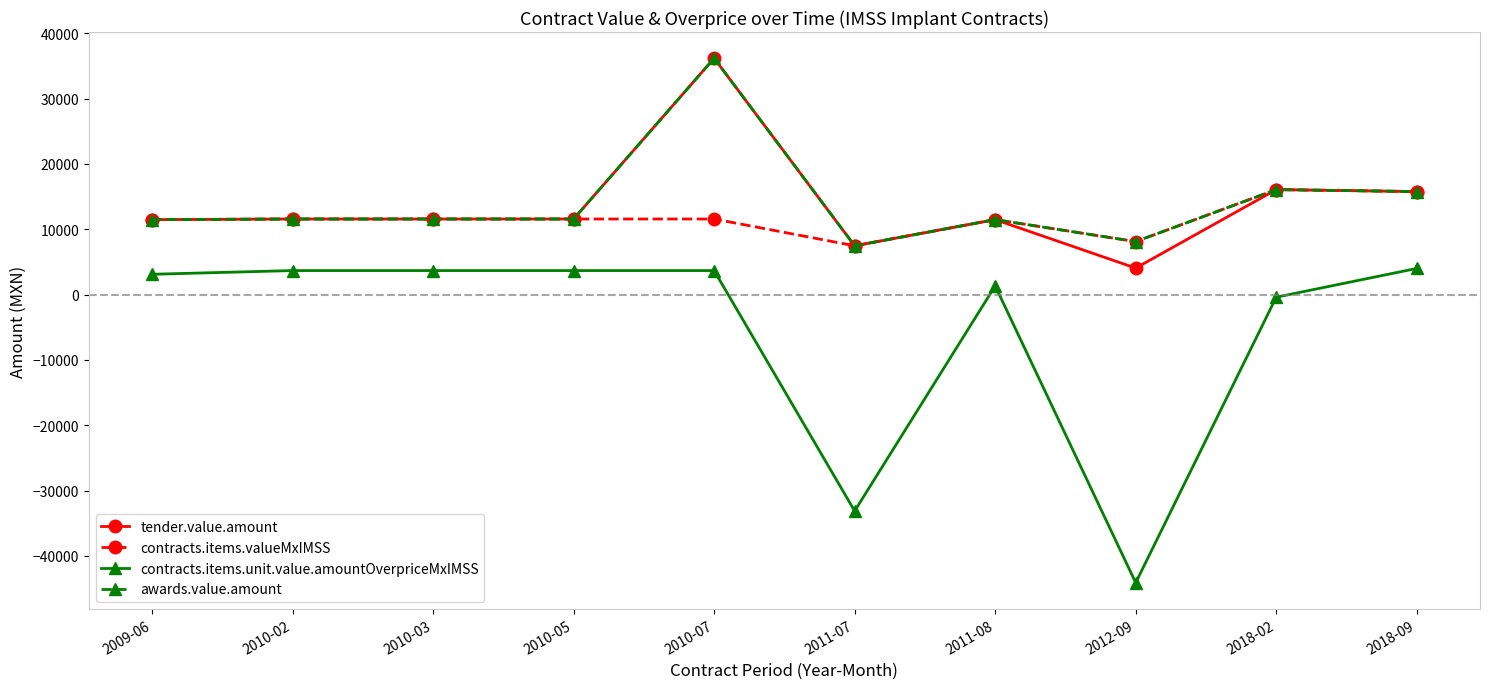

What is the sum of the tender.value.amount values at 2010-07 and 2018-02?

52269.6